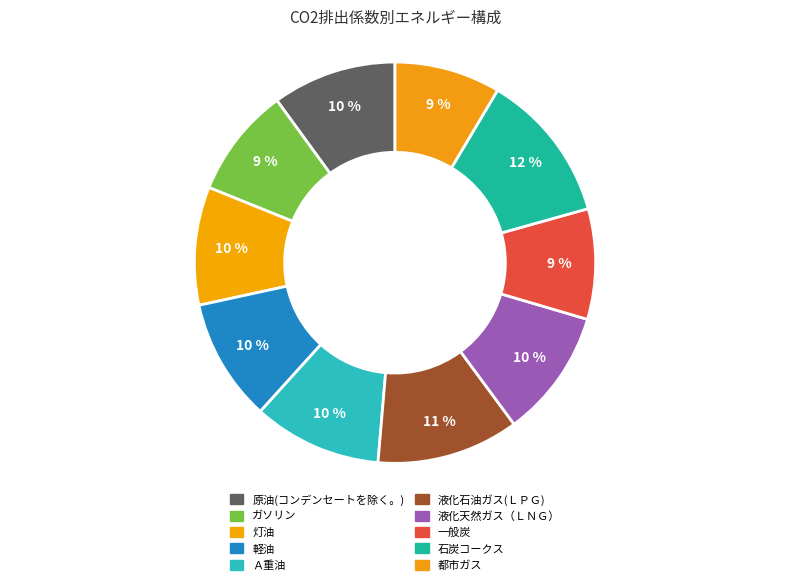

What percentage is the 灯油 slice, to the nearest percent?

10%